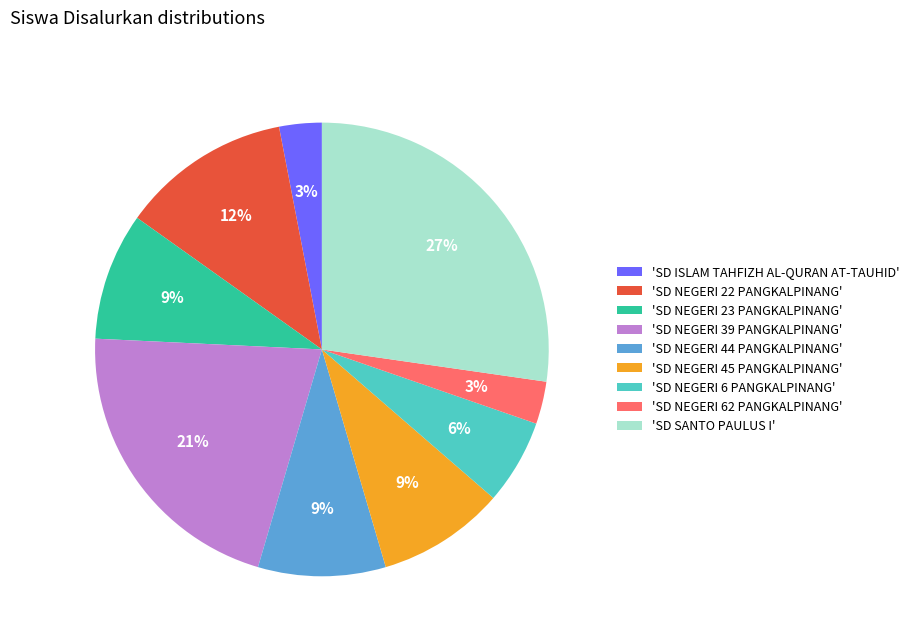

True or false: 'SD NEGERI 45 PANGKALPINANG' accounts for 1% of the total.

False